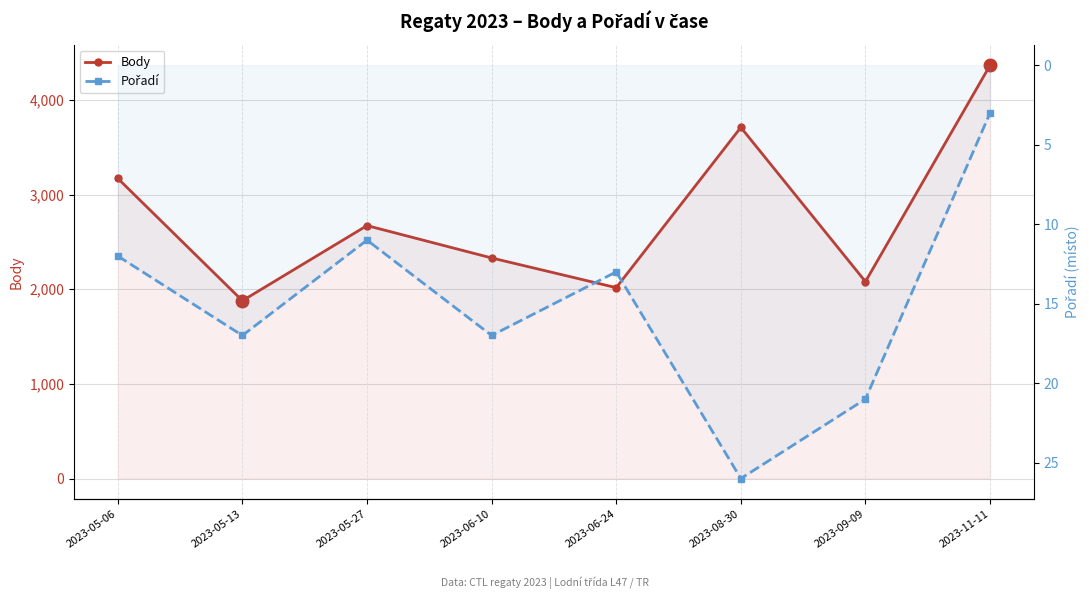

How many distinct data groups are displayed?

2